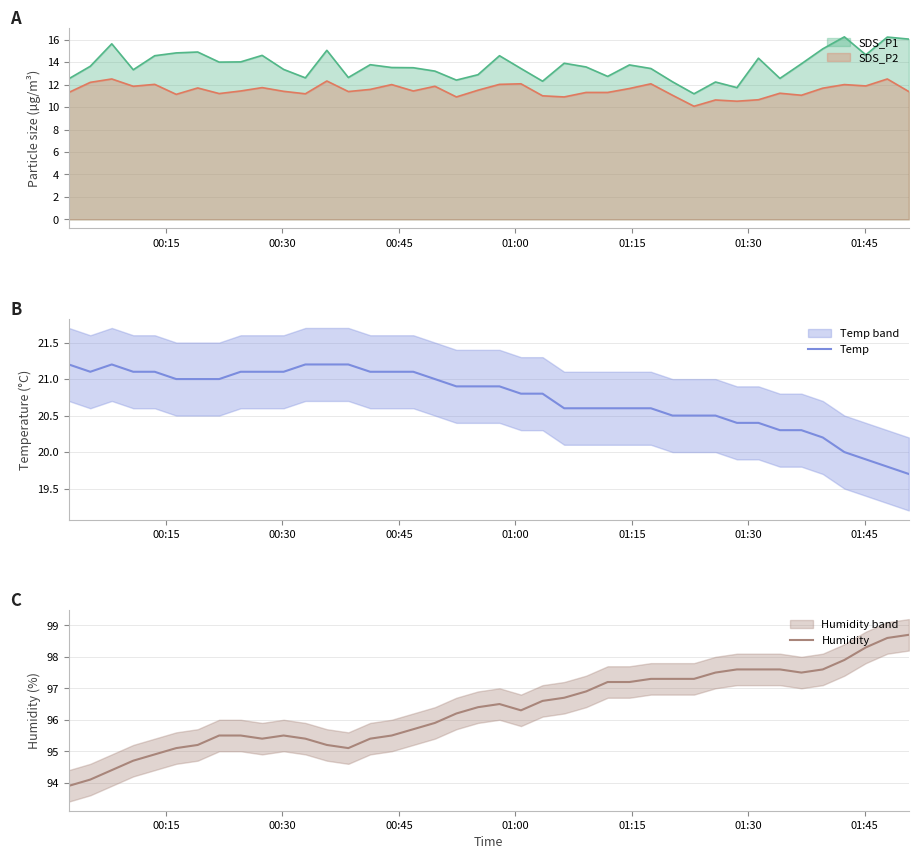

What is the highest value of the Temp series?

21.2